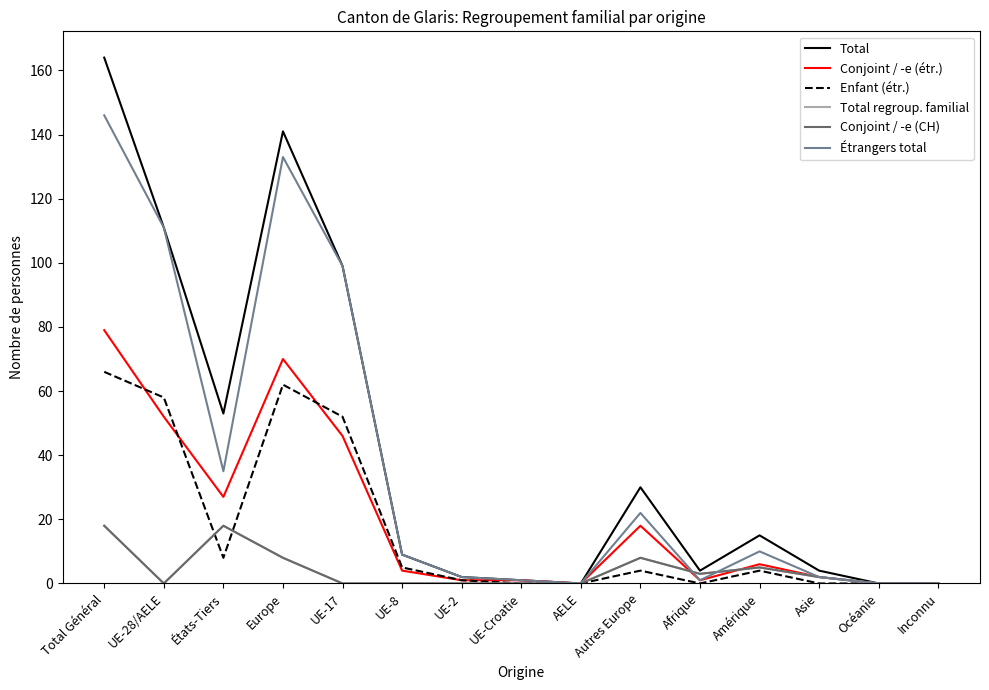

Does the chart have visible grid lines?

No